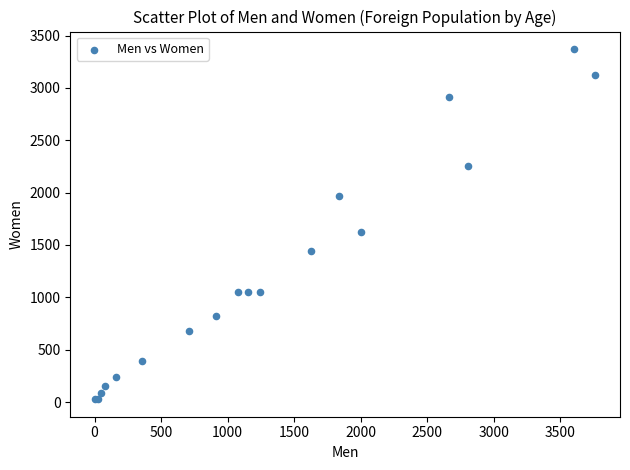

What Y value in the scatter plot is closest to 1699?

1628